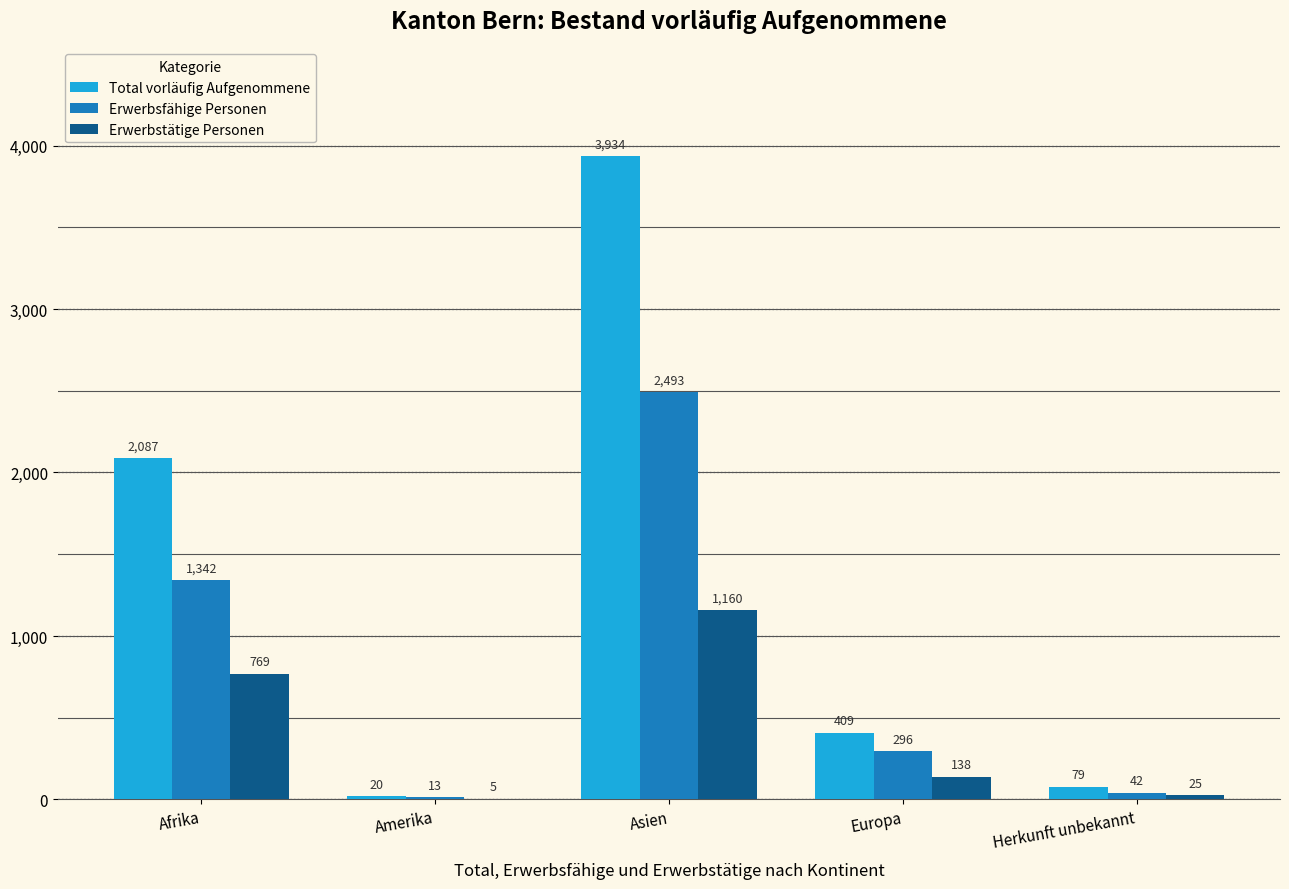

What are all the series names shown in the legend?

Total vorläufig Aufgenommene, Erwerbsfähige Personen, Erwerbstätige Personen